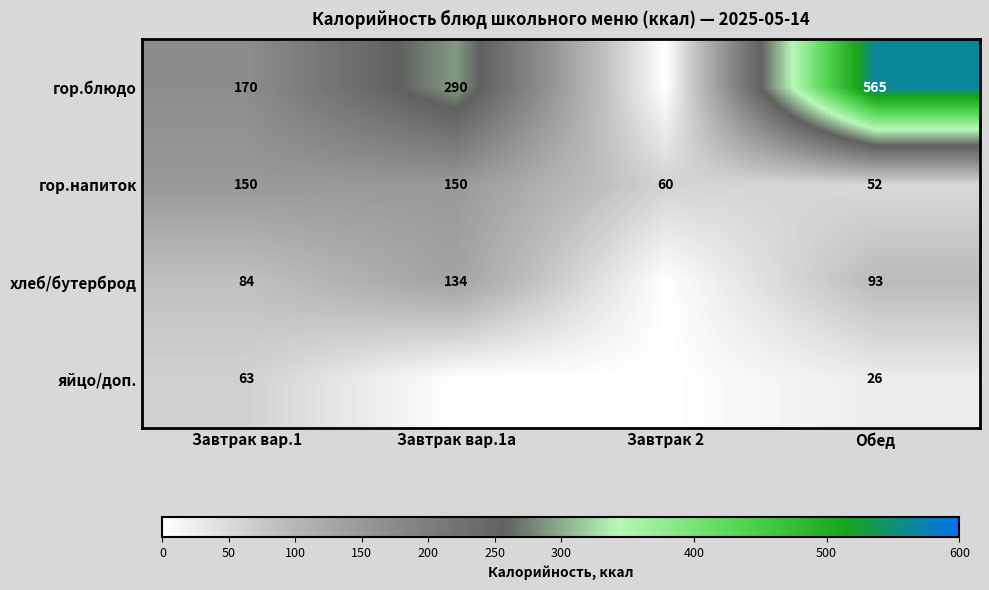

The гор.блюдо series shows 459.2 at Завтрак вар.1а. True or false?

False